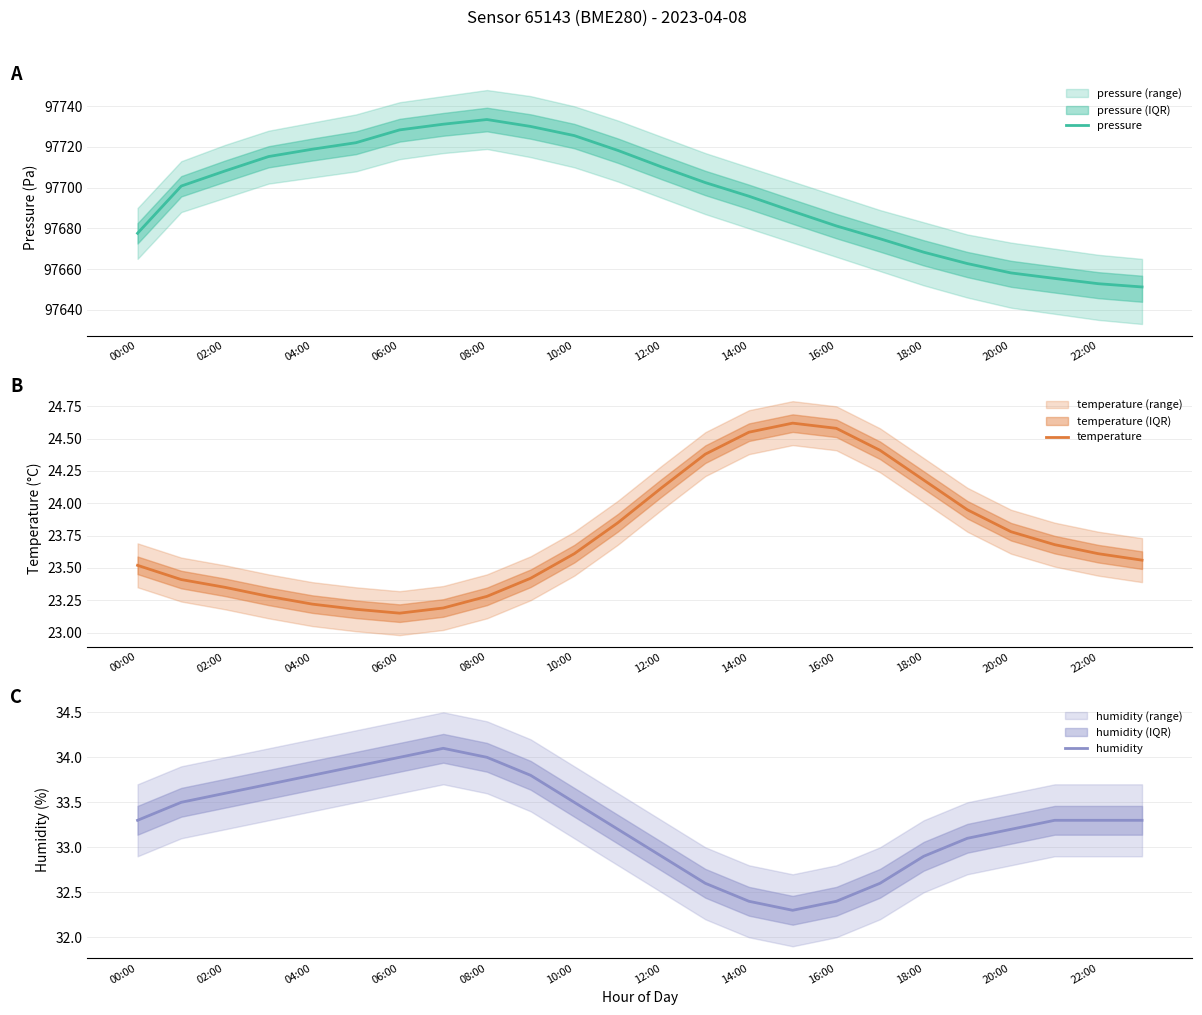

Rank the series by their maximum value, from lowest to highest.

temperature, humidity, pressure